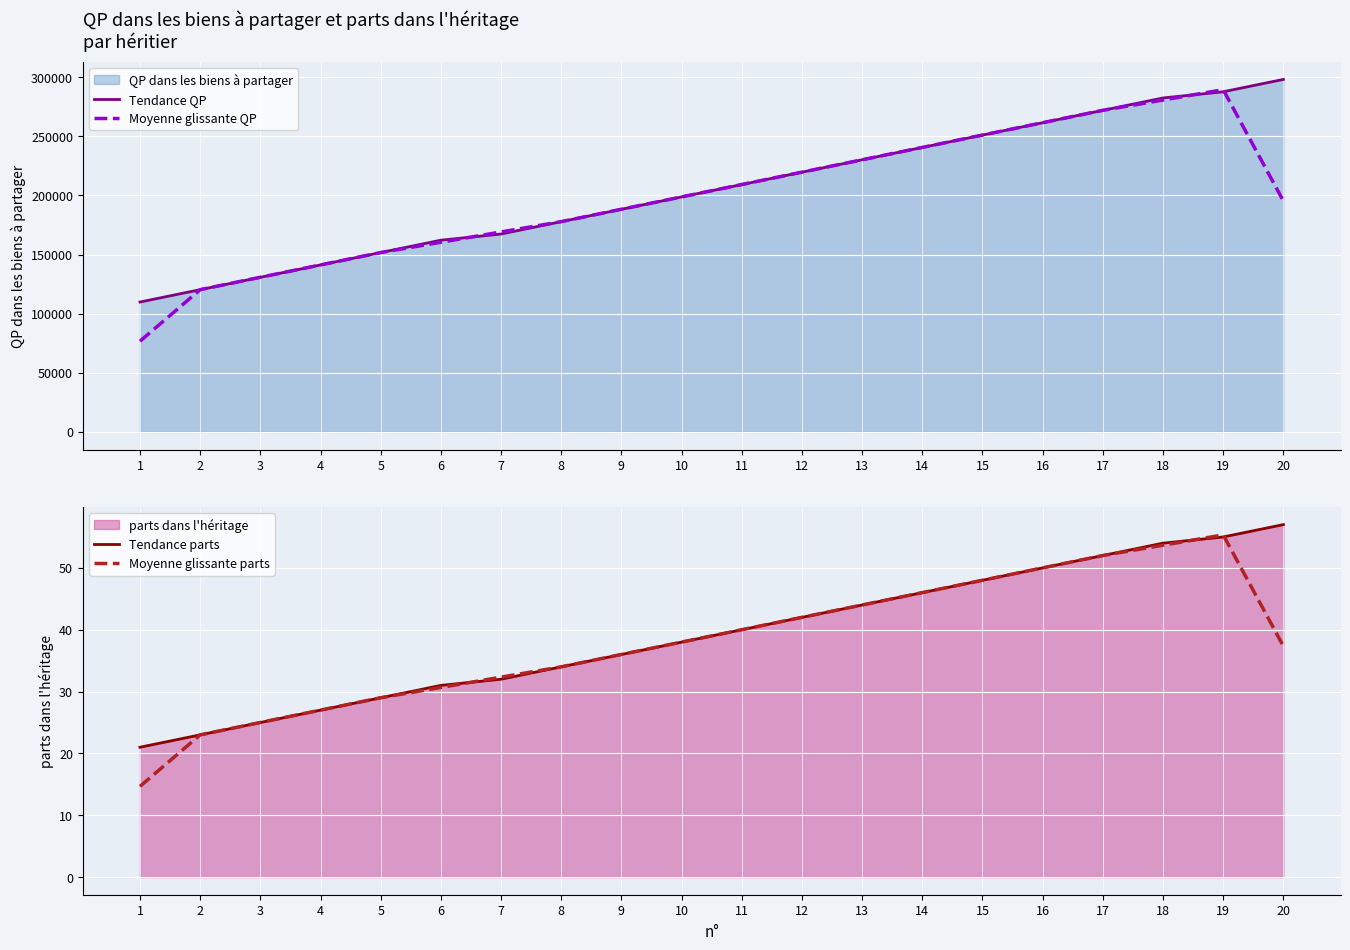

Which label corresponds to the smallest value in the chart?

1